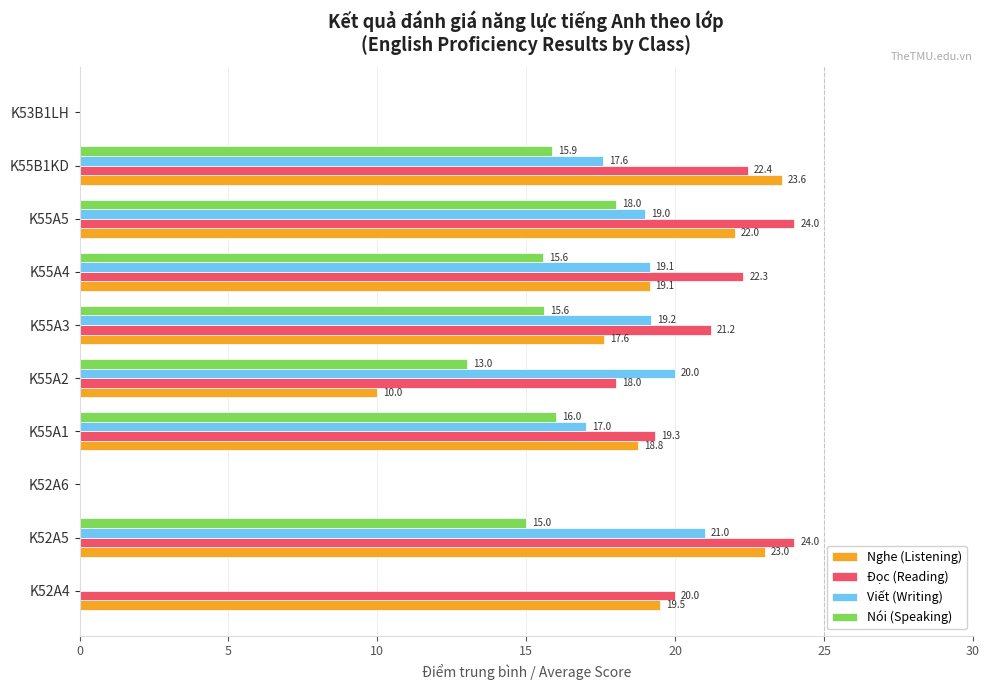

What value does the Nghe (Listening) series have at K55A1?

18.8